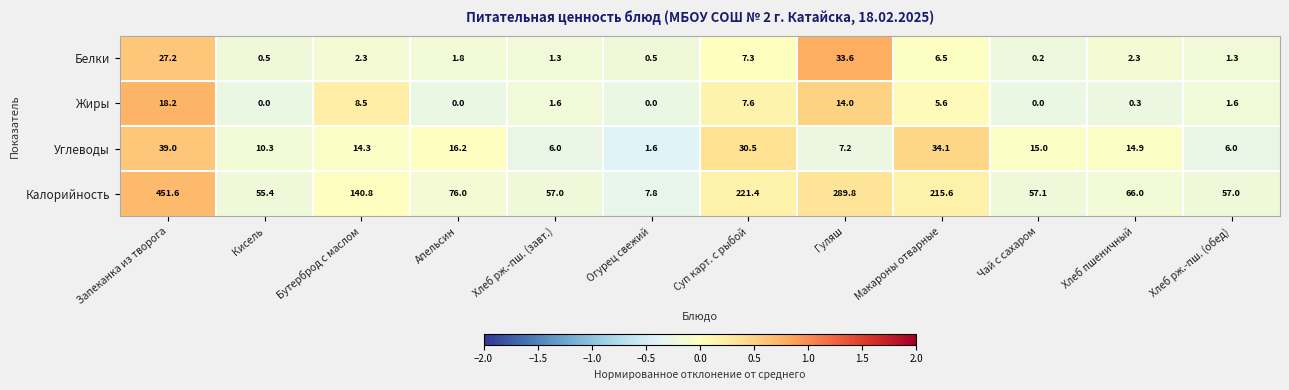

At which label is Калорийность closest to 229?

Суп карт. с рыбой